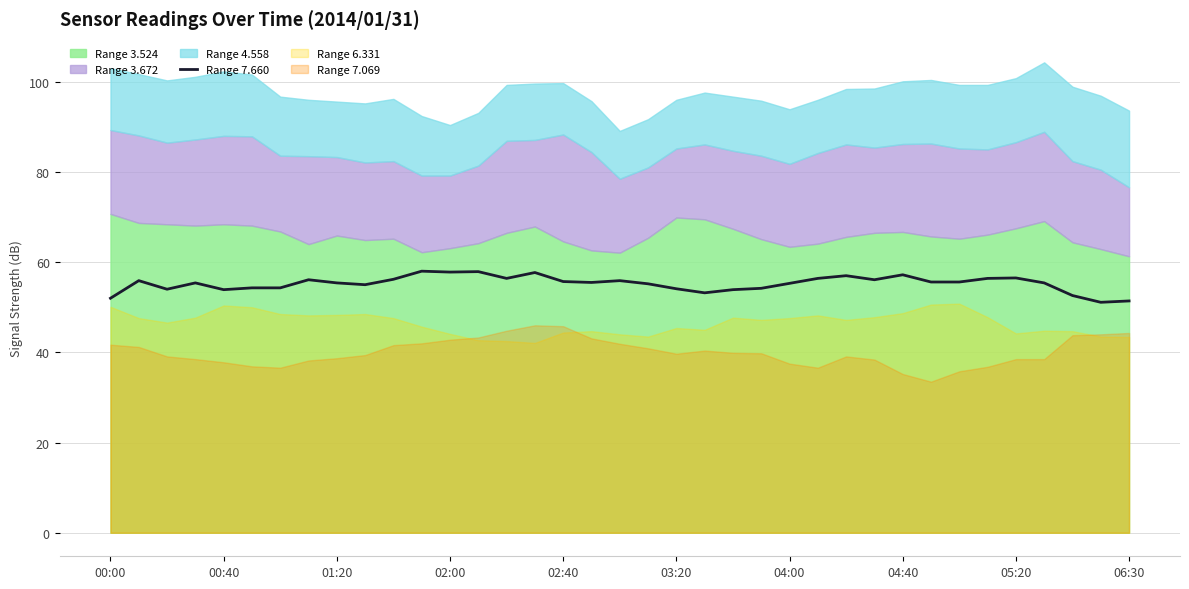

True or false: there are more than 0 points higher than both neighbors.

True